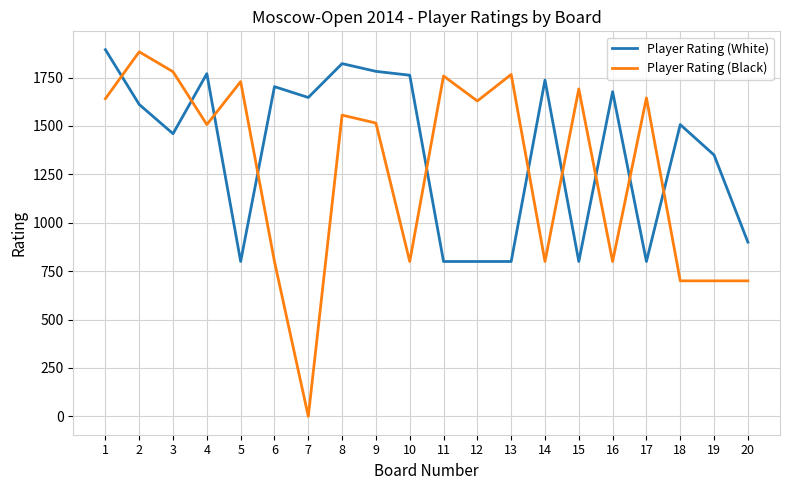

What is the approximate value of Player Rating (White) at 6, to the nearest 10?

1700